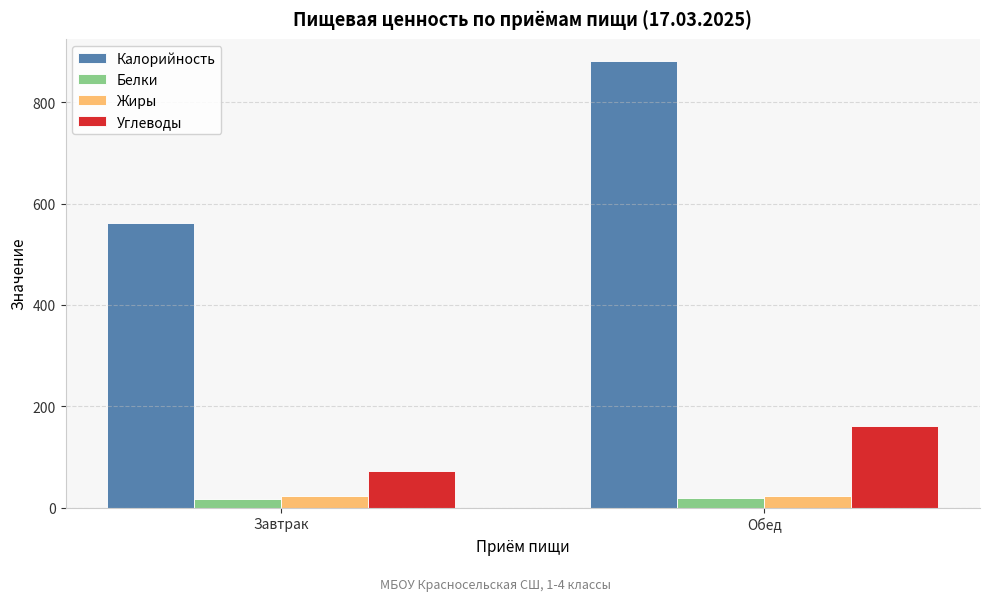

The Углеводы series shows 59 at Обед. True or false?

False